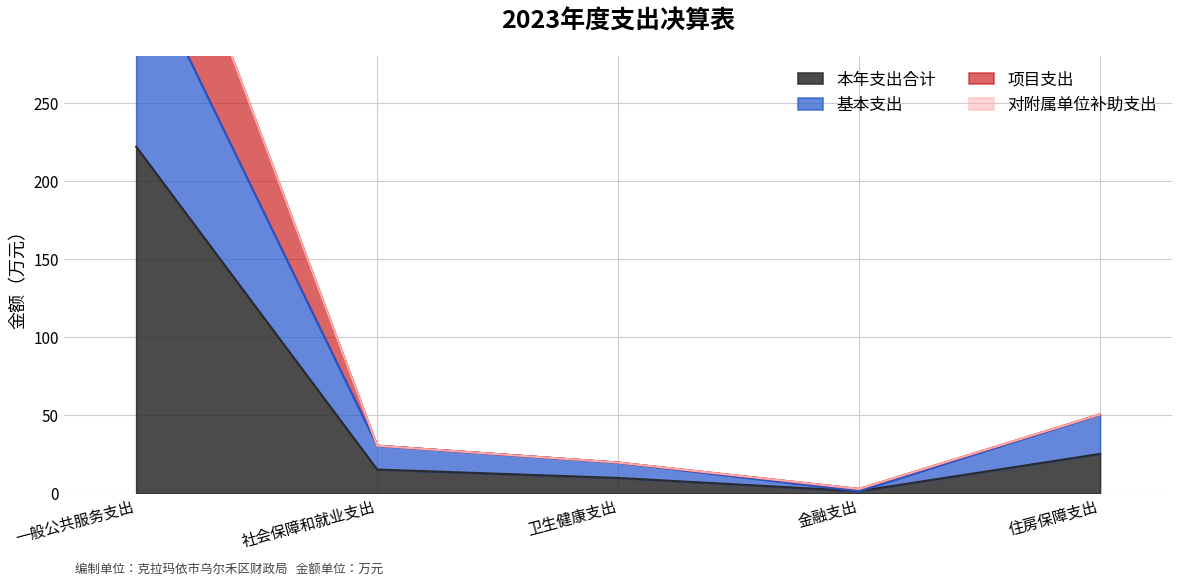

The 基本支出 series shows 33.0 at 住房保障支出. True or false?

False